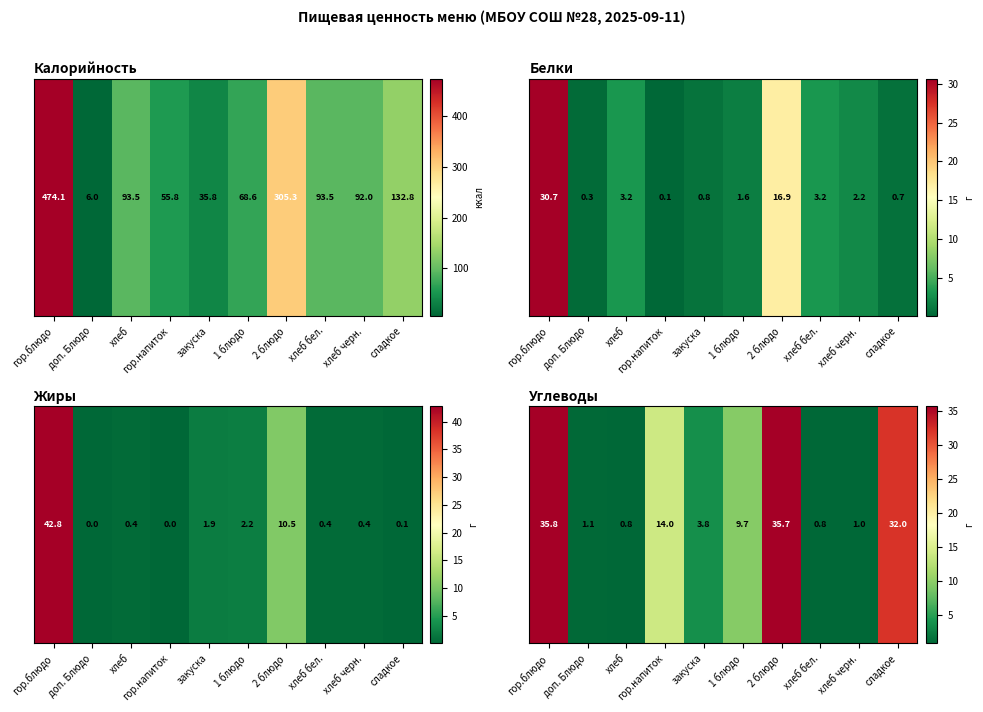

Which category has the lowest value across all series?

хлеб